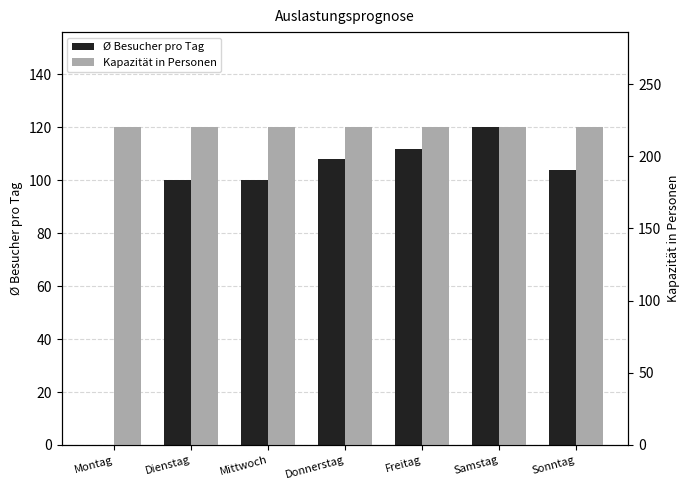

The value of Kapazität in Personen at Sonntag is 145. True or false?

False